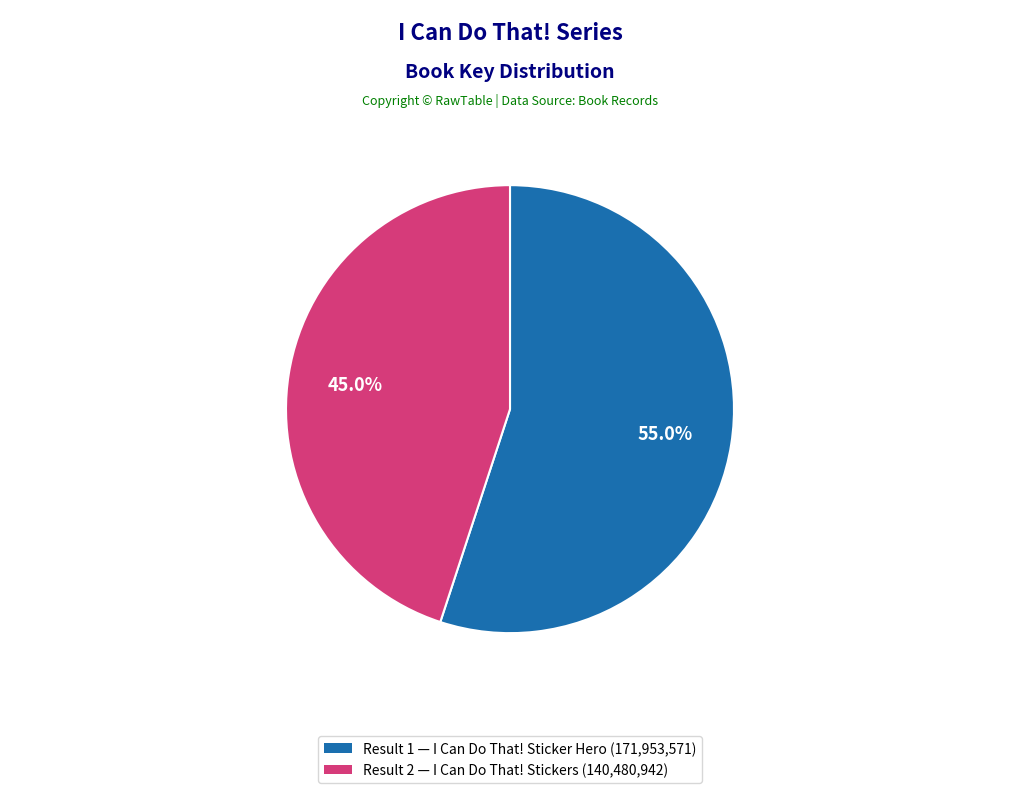

Does any single category account for the majority?

Yes